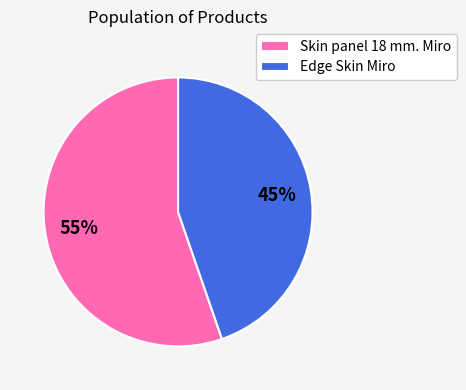

To the nearest percent, what is the average slice percentage?

50%